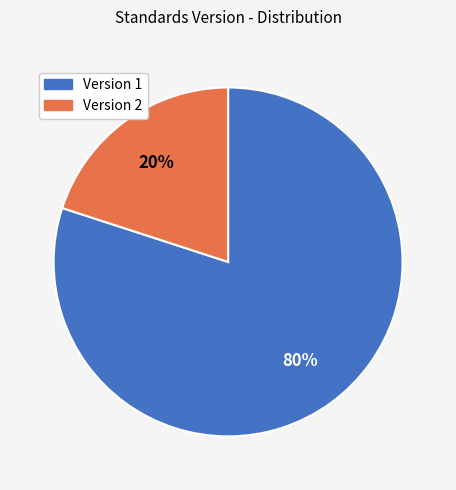

Is there a majority slice in this chart?

Yes